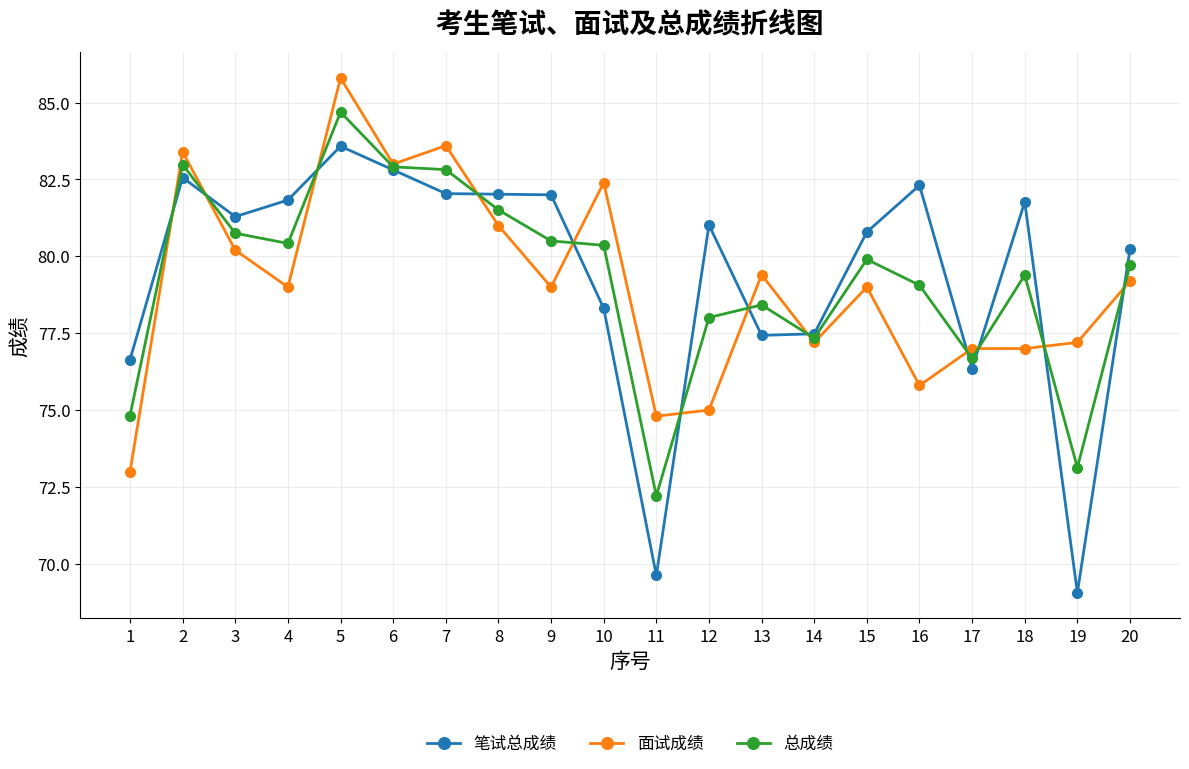

True or false: 笔试总成绩 has more than 2 interior local peaks.

True